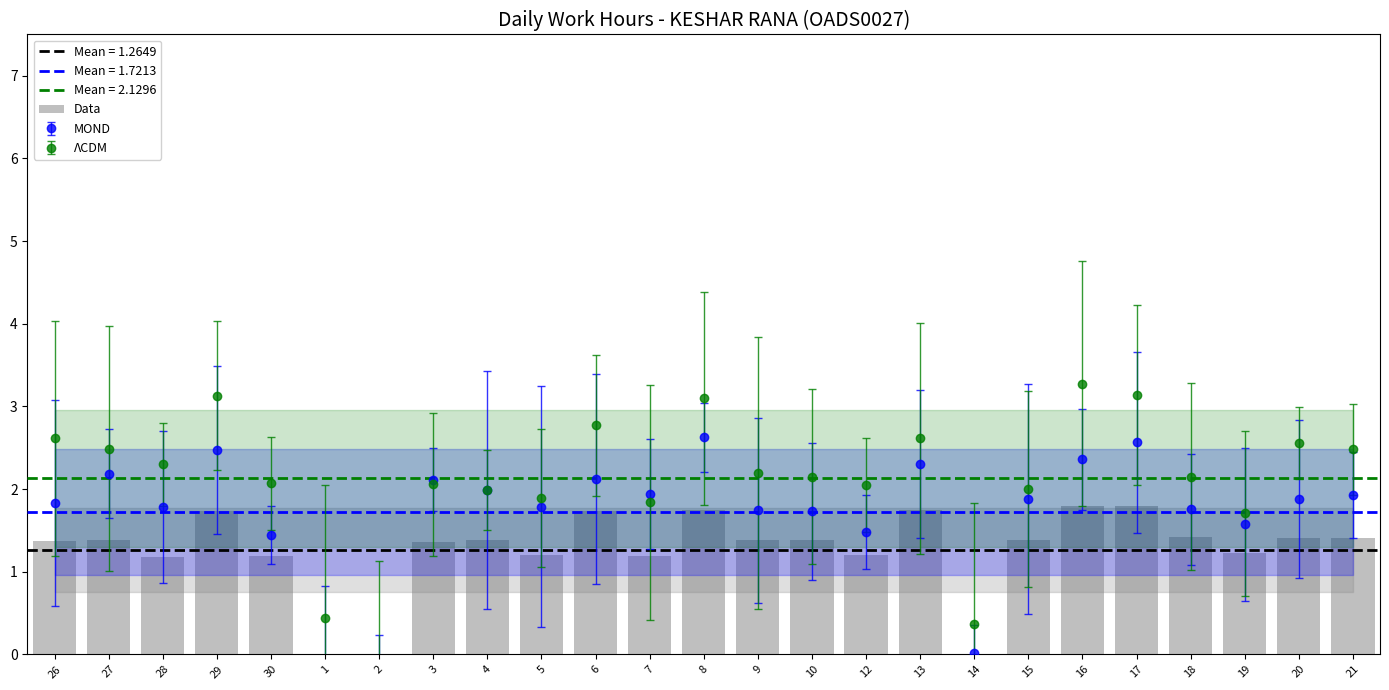

Where is the data nearest to the value 0?

1